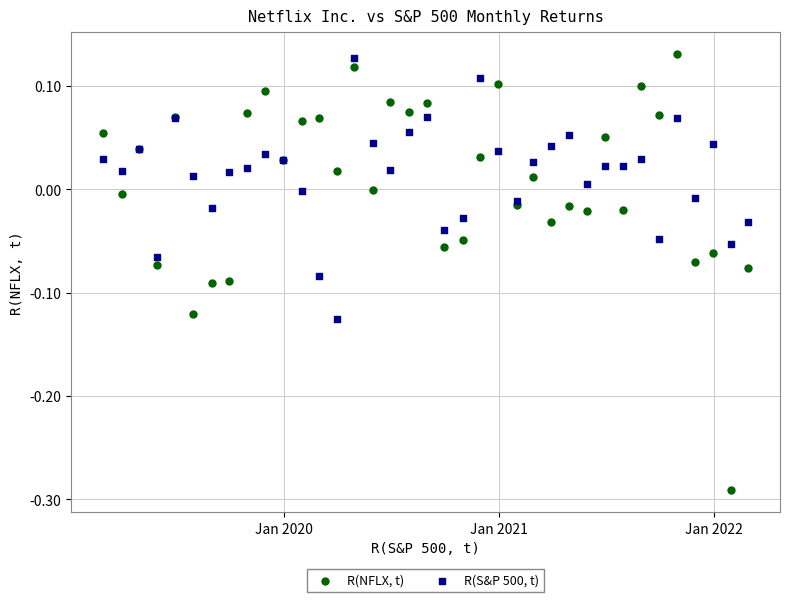

Which series reaches the maximum Y coordinate?

R(NFLX, t)